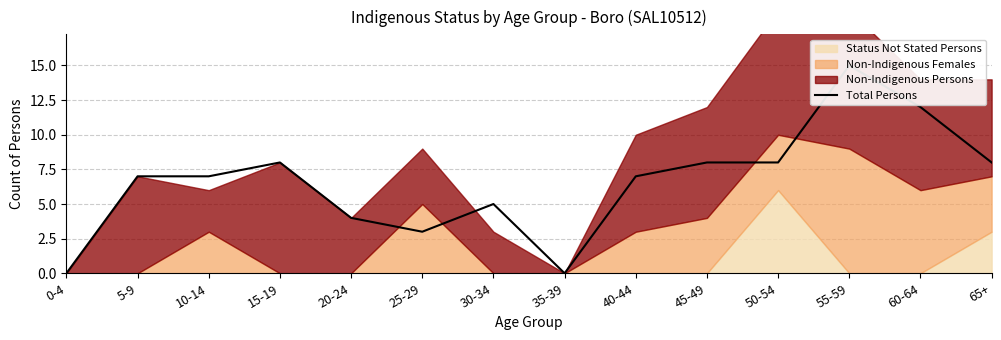

What is the difference between the values at 10-14 and 15-19?

1